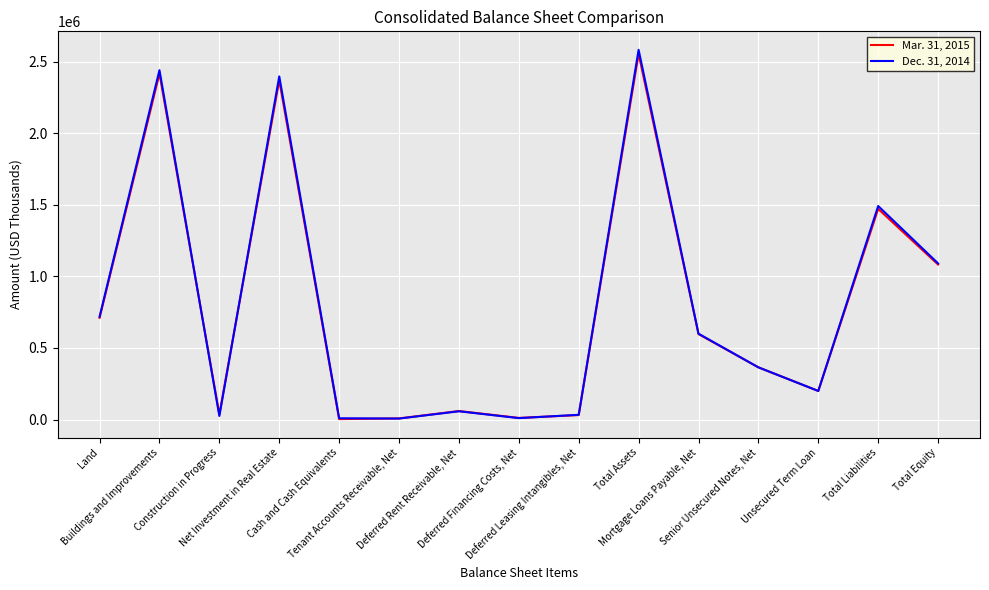

Rank the series by their average value, from highest to lowest.

Dec. 31, 2014, Mar. 31, 2015